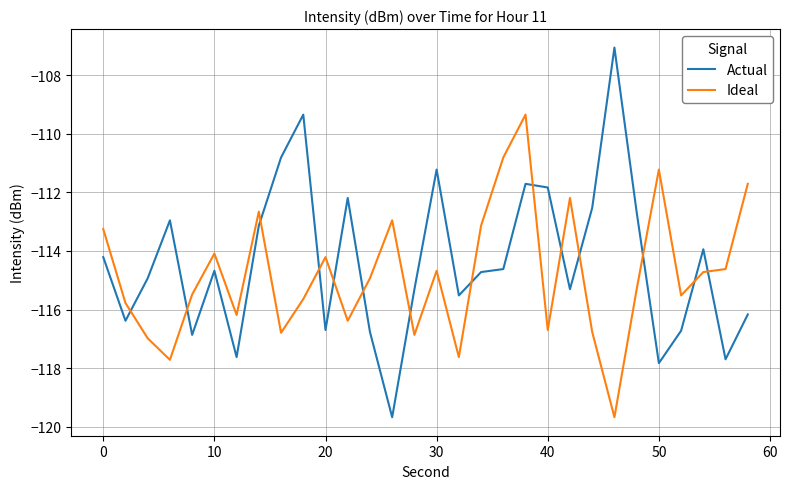

True or false: Ideal and Actual intersect in this chart.

True